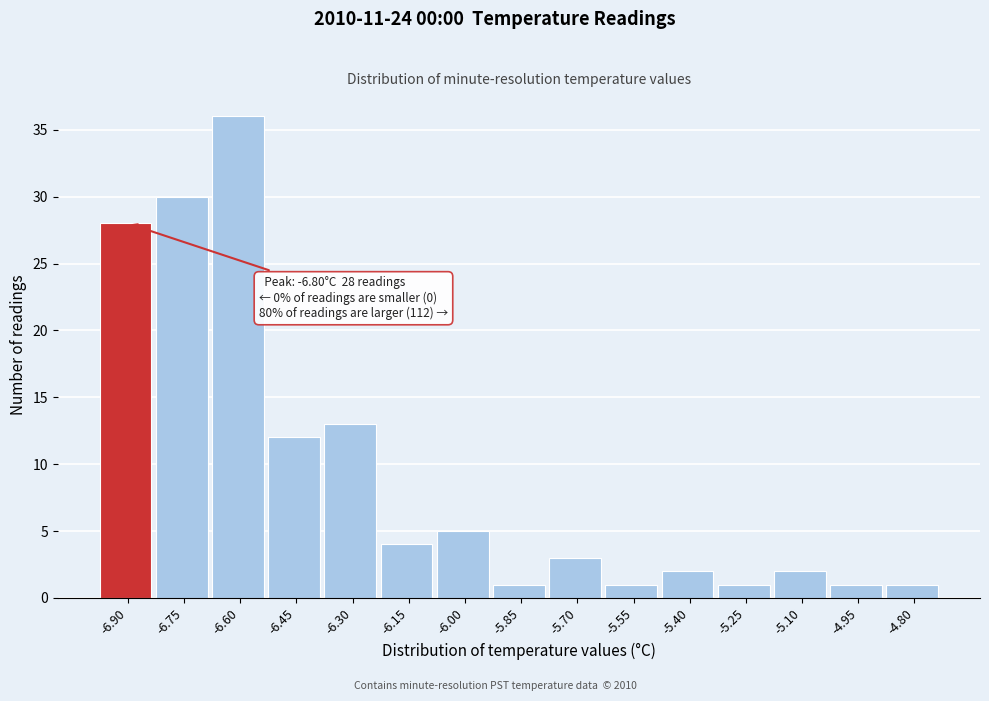

Reading left to right, what are all the values shown in this chart?

28	30	36	12	13	4	5	1	3	1	2	1	2	1	1